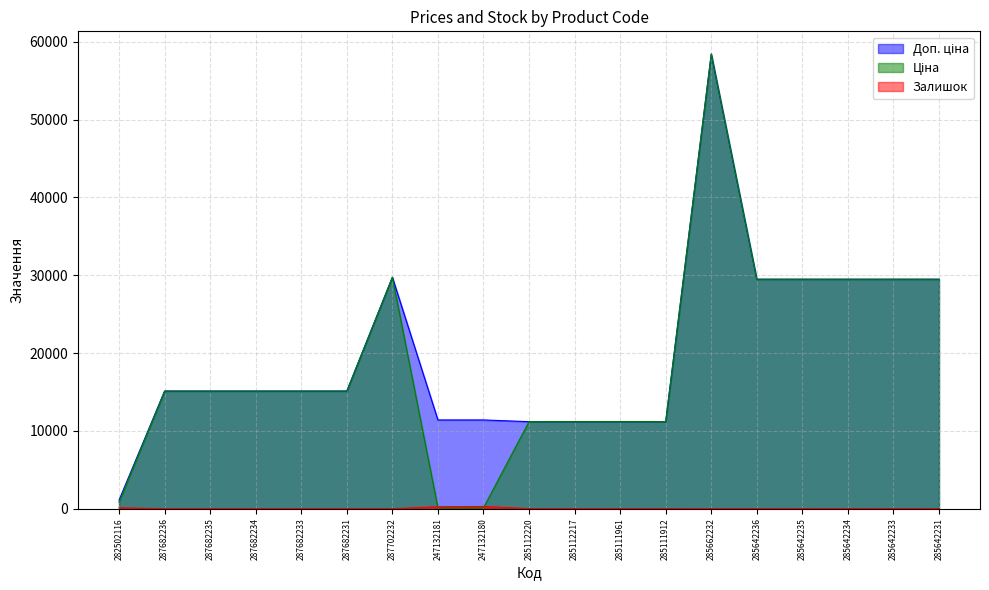

At which label is Залишок closest to 145?

282502116